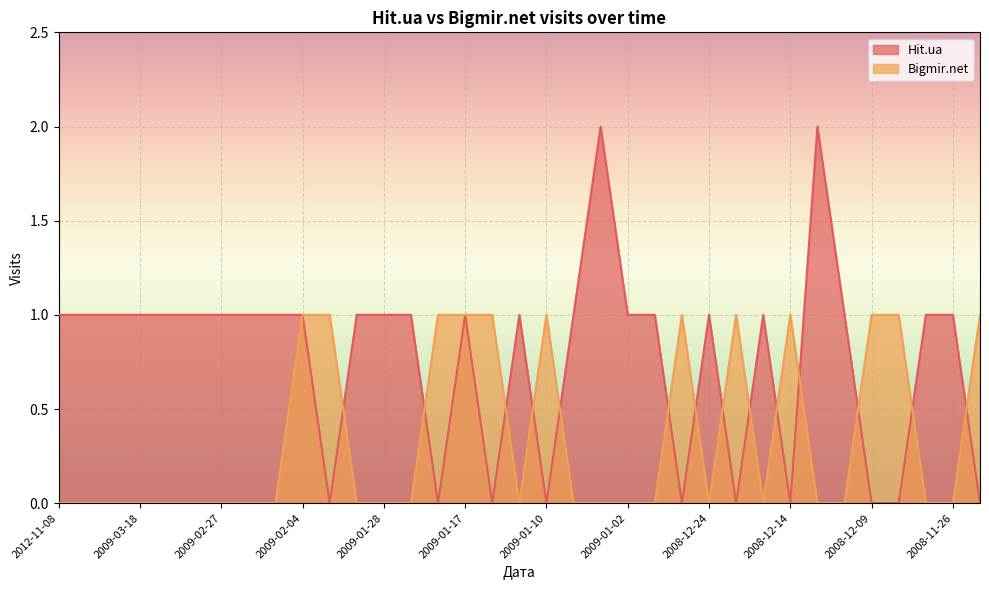

Where do Bigmir.net and Hit.ua first cross each other?

2009-02-02 and 2009-01-29